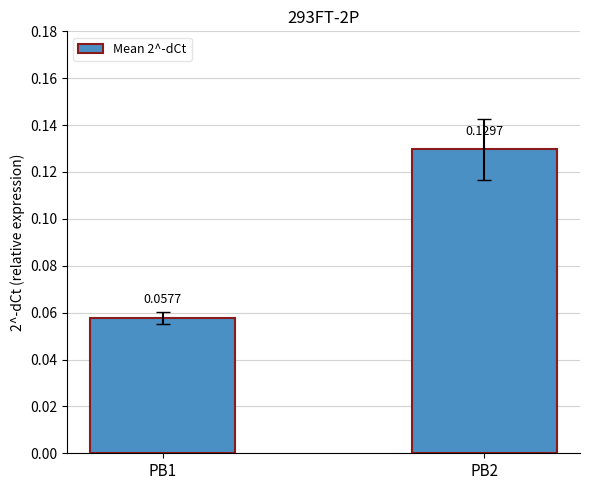

What is the change in value from PB1 to PB2?

+0.1